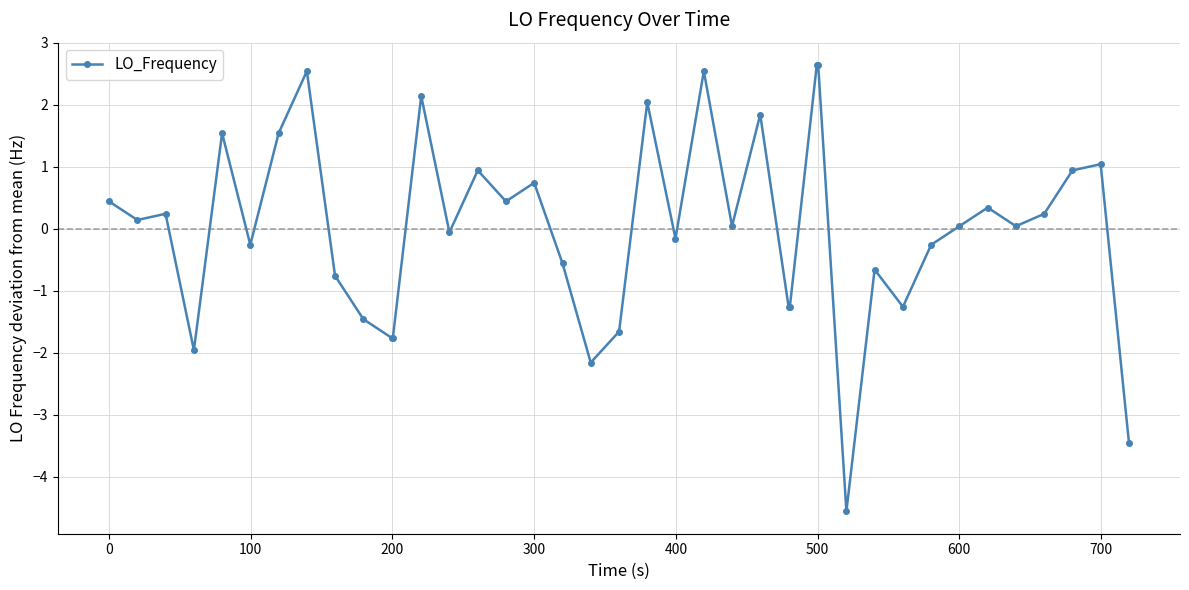

What is the difference between the maximum and minimum values?

7.2